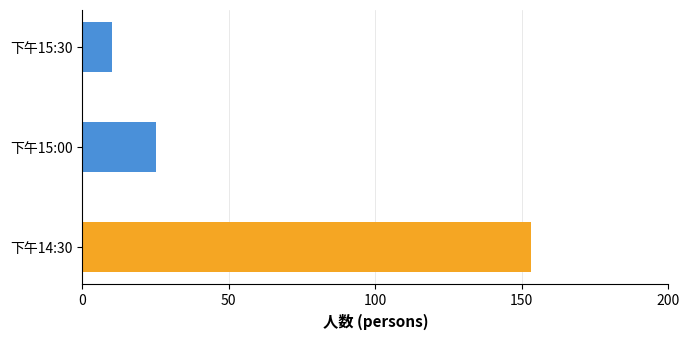

Reading bottom to top, extract all data points from this chart.

下午14:30=153	下午15:00=25	下午15:30=10